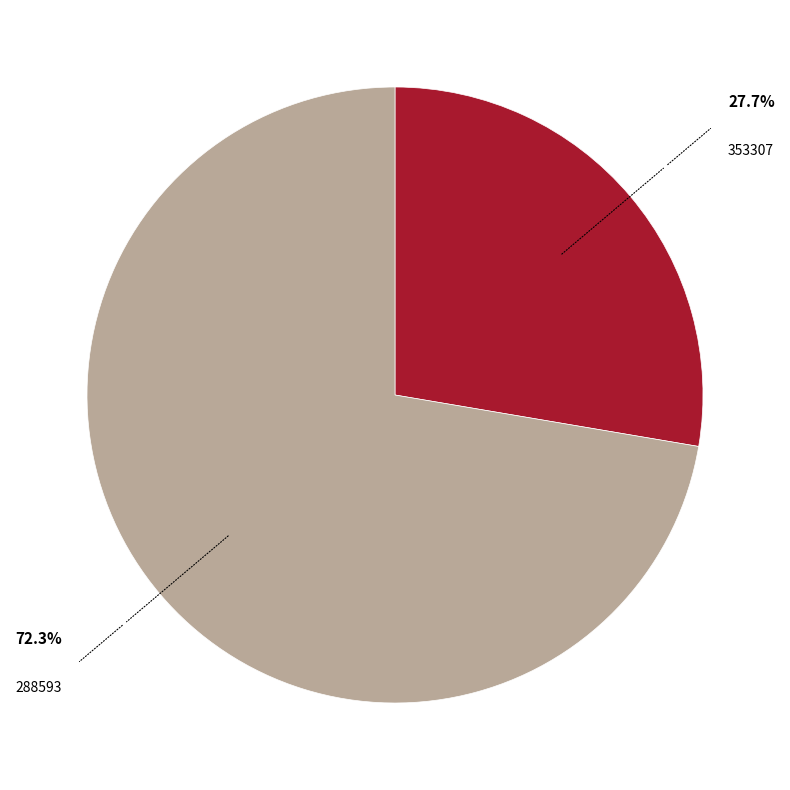

How many segments does this pie chart have?

2